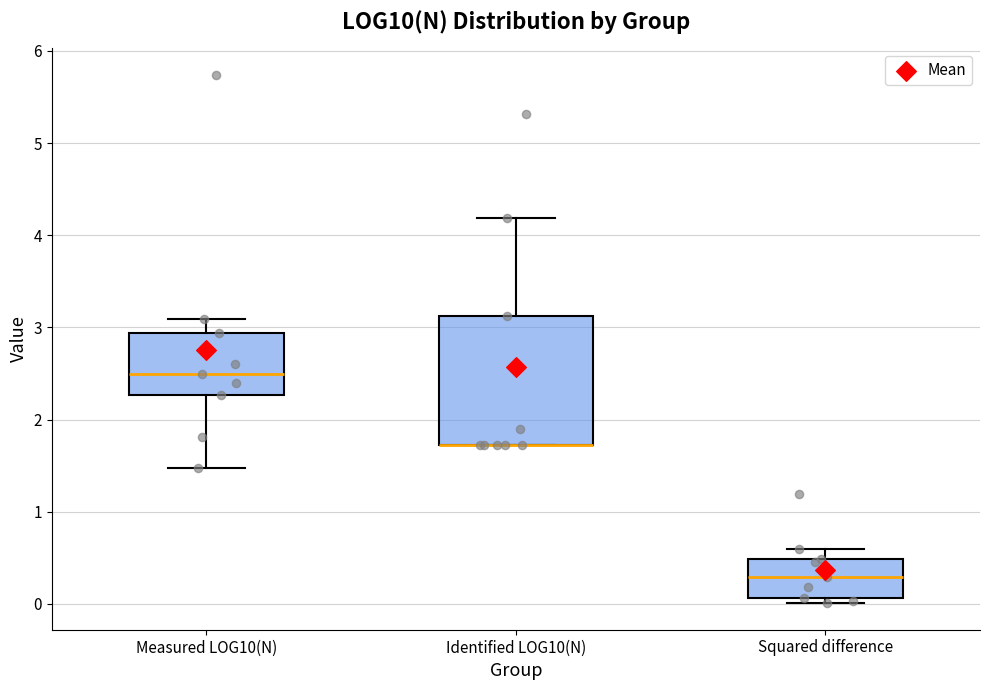

Reading left to right, transcribe this box plot: for each box, give where its median line is, the range the box spans, and where its two whiskers end, as read against the y-axis. The values are not printed on the chart, so give them approximately, as read against the axis.

Measured LOG10(N): median 2.5, box 2.3 to 2.9, whiskers 1.5 to 3.1
Identified LOG10(N): median 1.7 (drawn on the box's lower edge), box 1.7 to 3.1, whiskers 1.7 to 4.2
Squared difference: median 0.3, box 0.1 to 0.5, whiskers 0.0 to 0.6